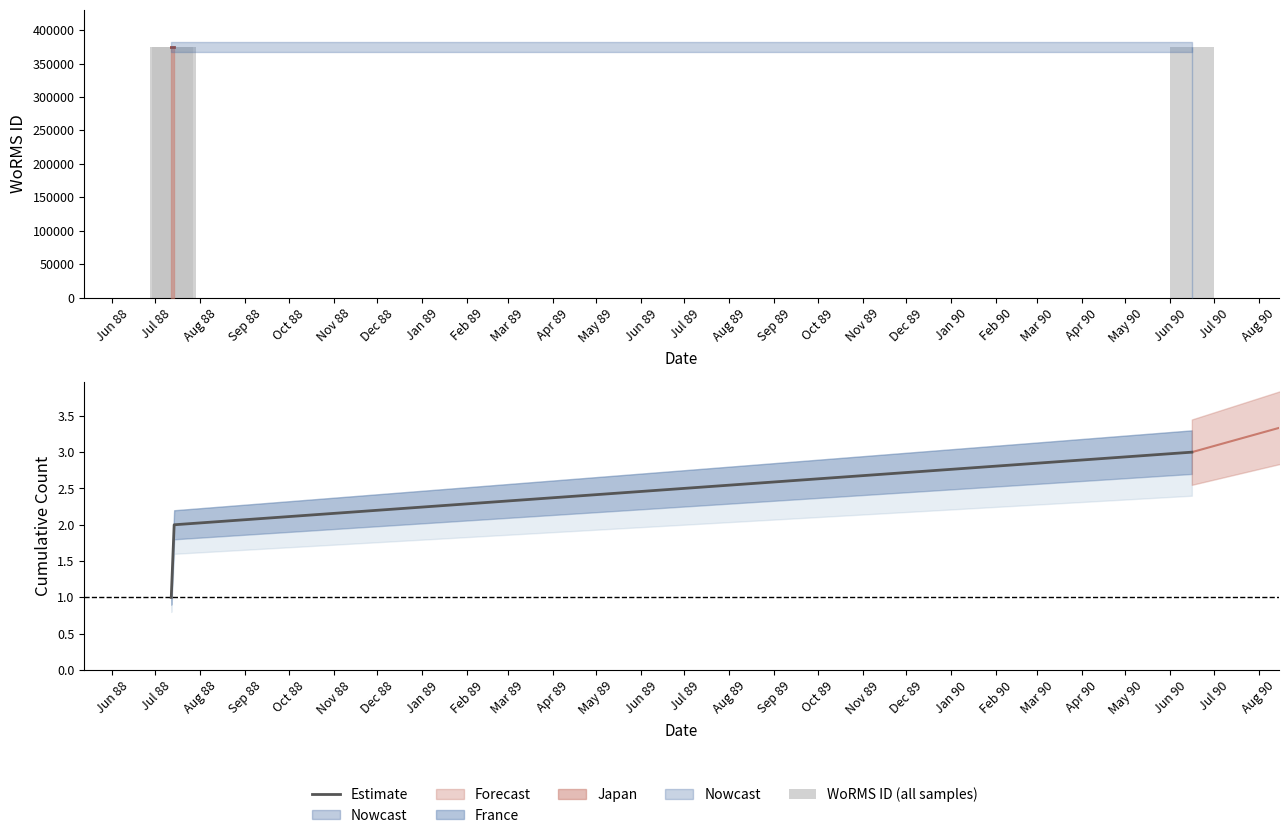

Is the value of WoRMS ID (all samples) at Jun 88 greater than the value of Estimate at Aug 88?

Yes